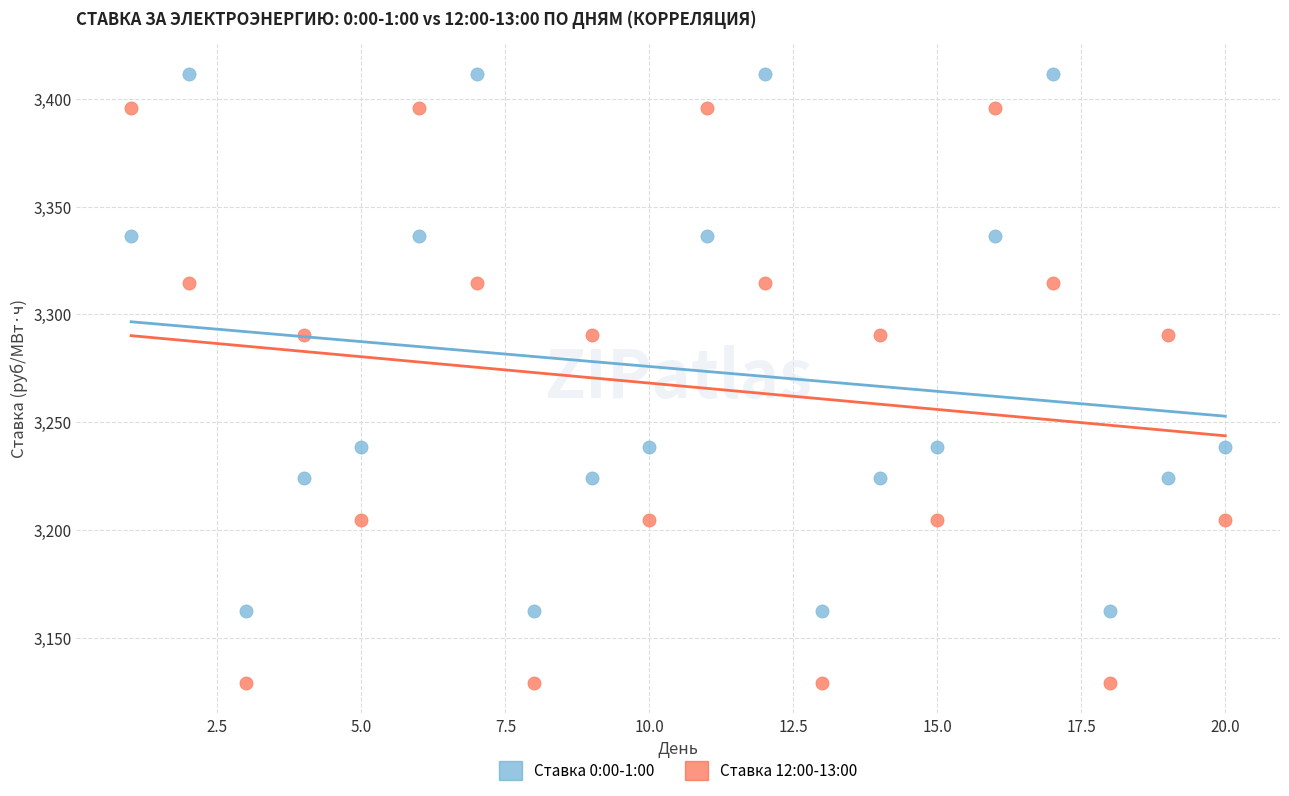

Which series has the largest Y range (max minus min)?

Ставка 12:00-13:00